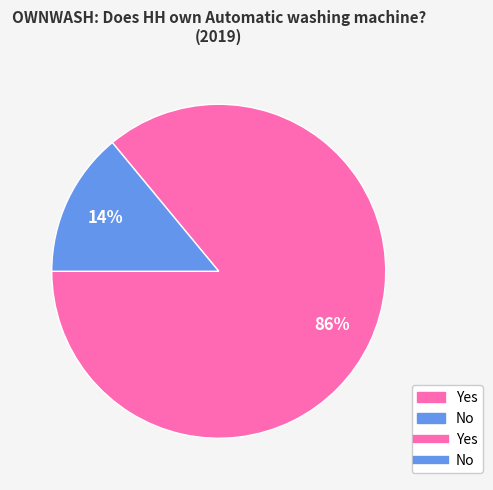

To the nearest percent, what is the average slice percentage?

50%